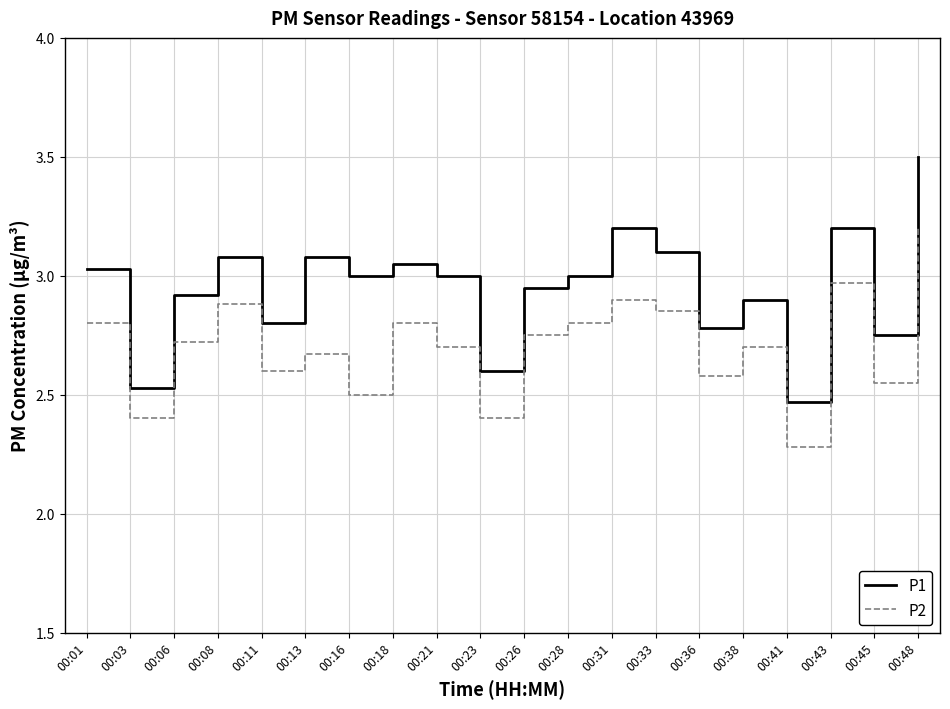

Is it true that P2 equals 2.7 at 00:38?

True